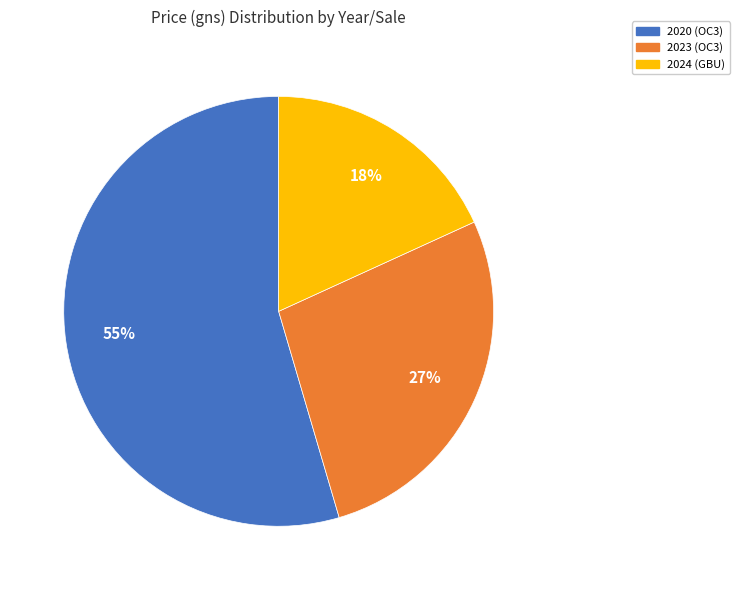

To the nearest percent, what is the average slice percentage?

33%